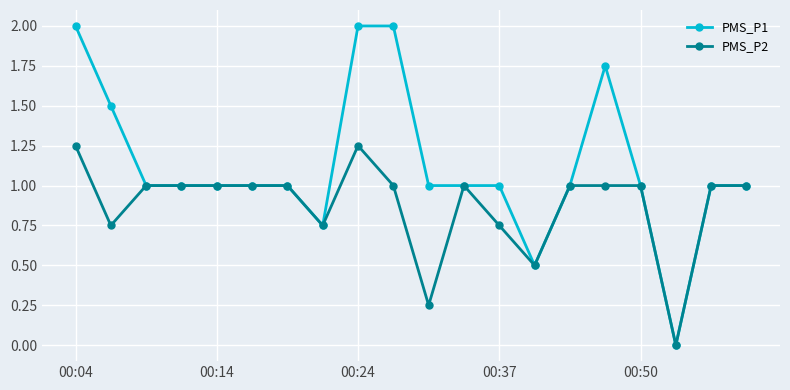

What is the maximum value for PMS_P1?

2.0